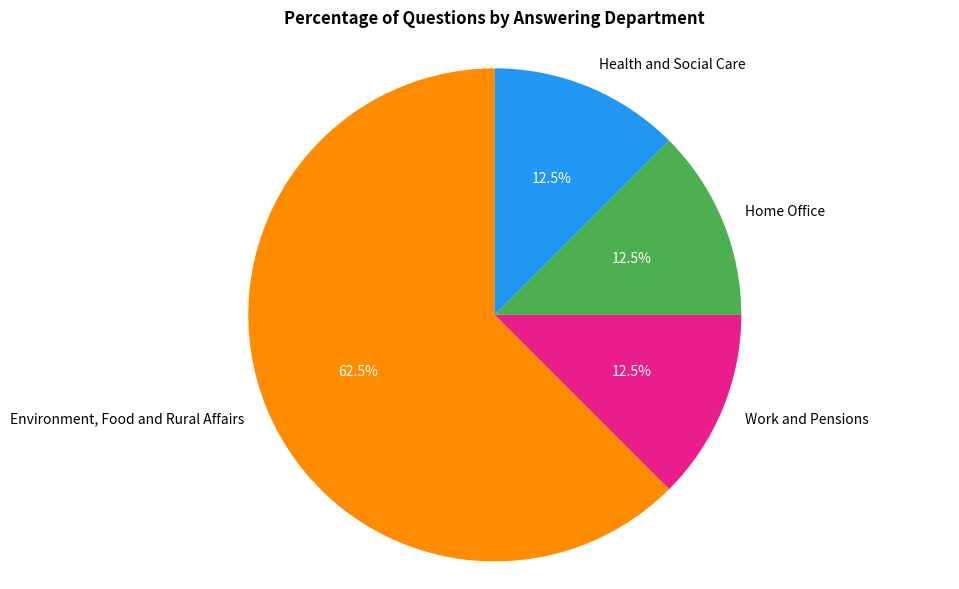

How many slices are in this pie chart?

4